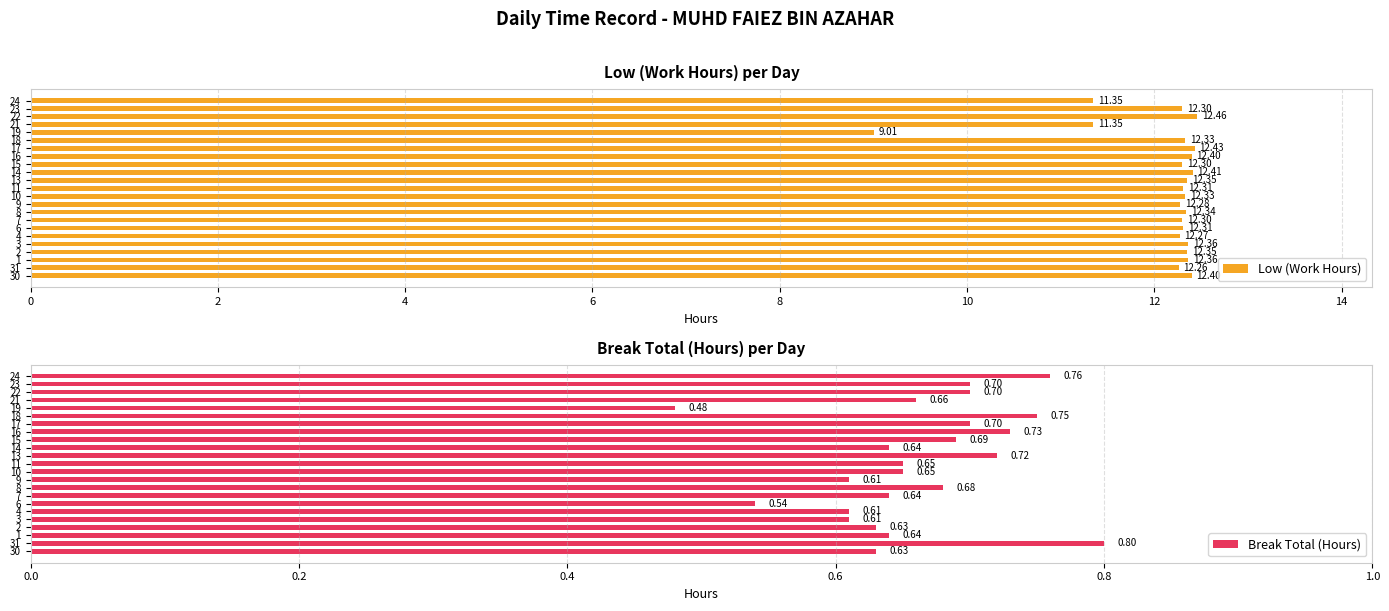

Is it true that Low (Work Hours) equals 12.3 at 10?

True